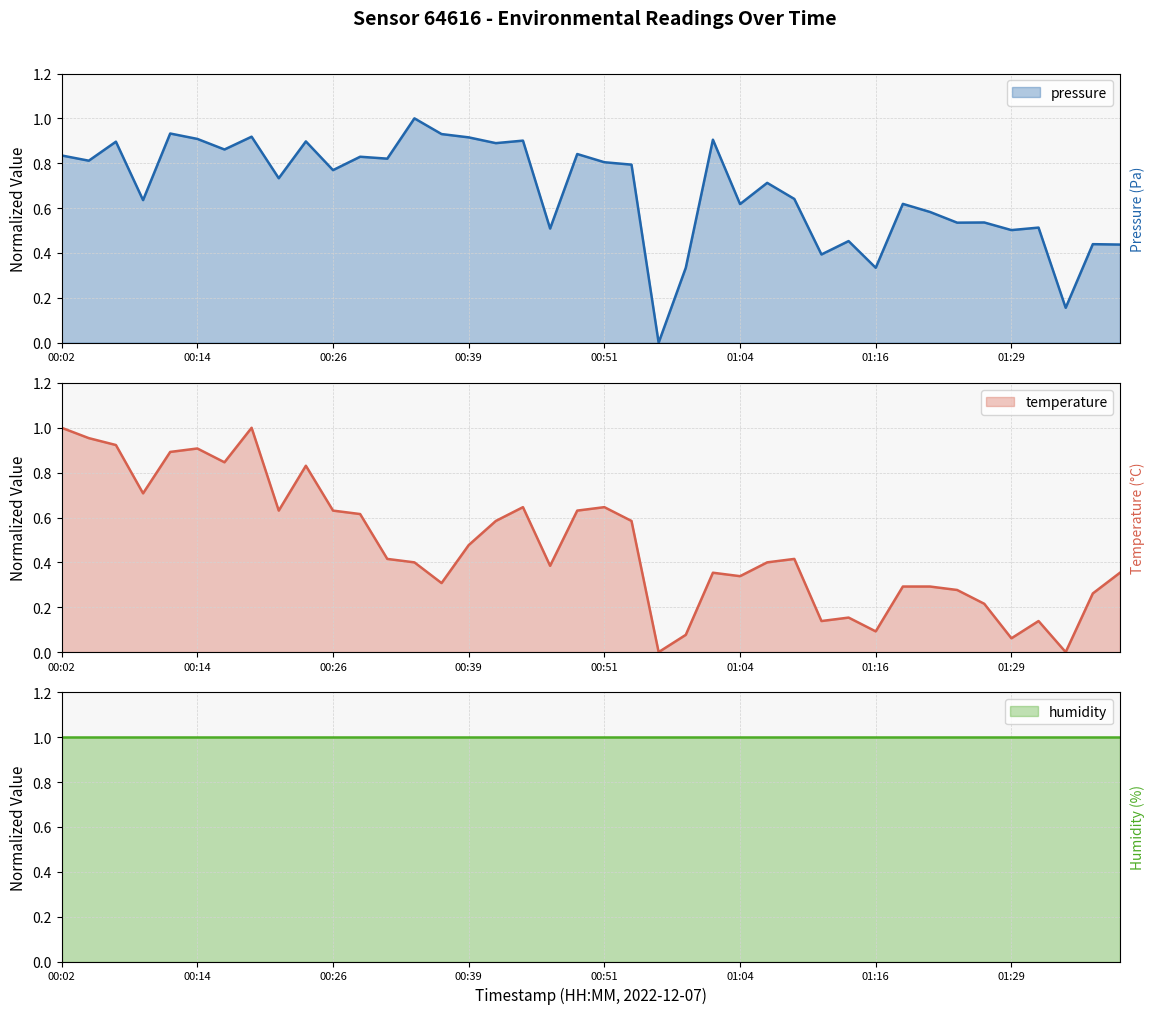

How many intersections are there between temperature and pressure?

3